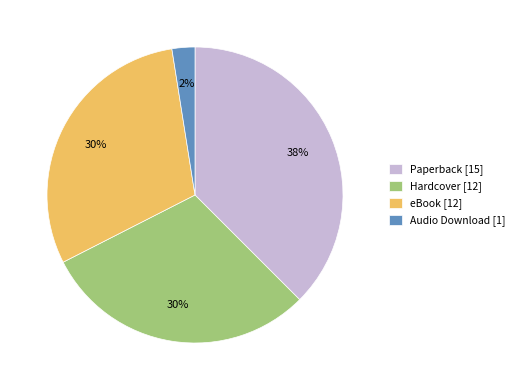

To the nearest percent, what portion does Hardcover represent?

30%